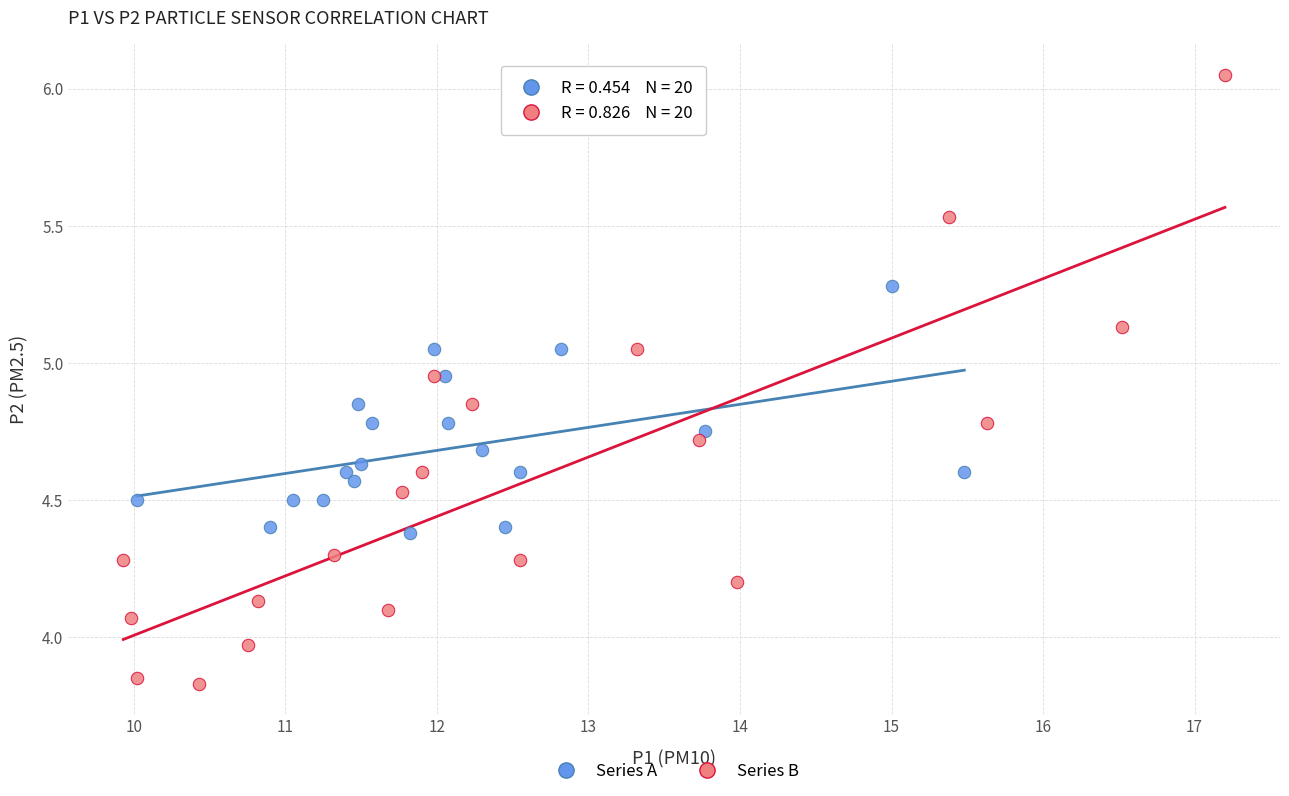

Which series has the largest Y range (max minus min)?

Series B